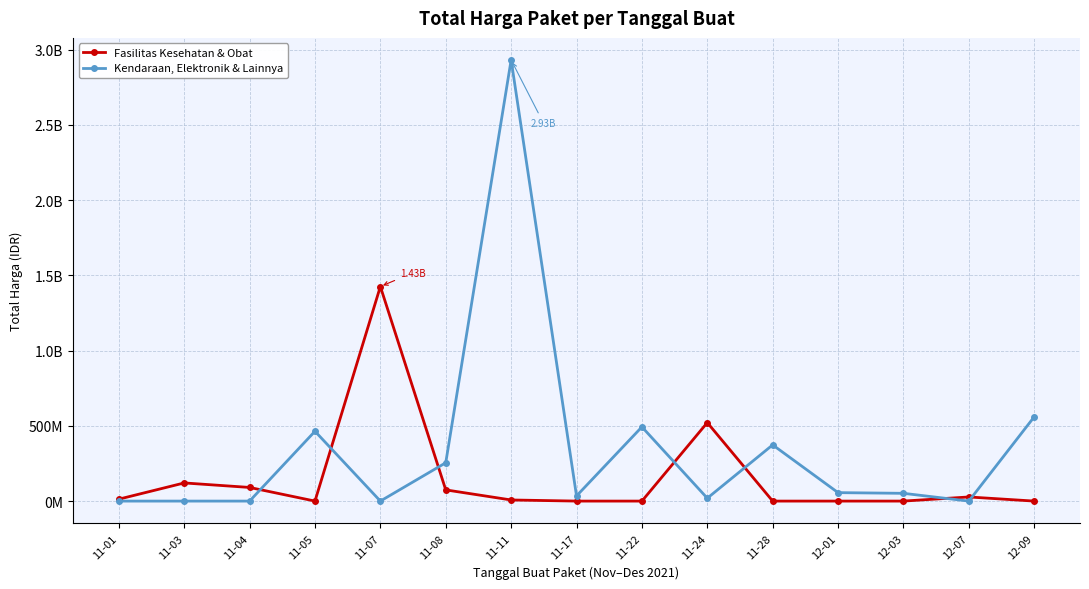

Where is Kendaraan, Elektronik & Lainnya nearest to the value 1465781000?

12-09